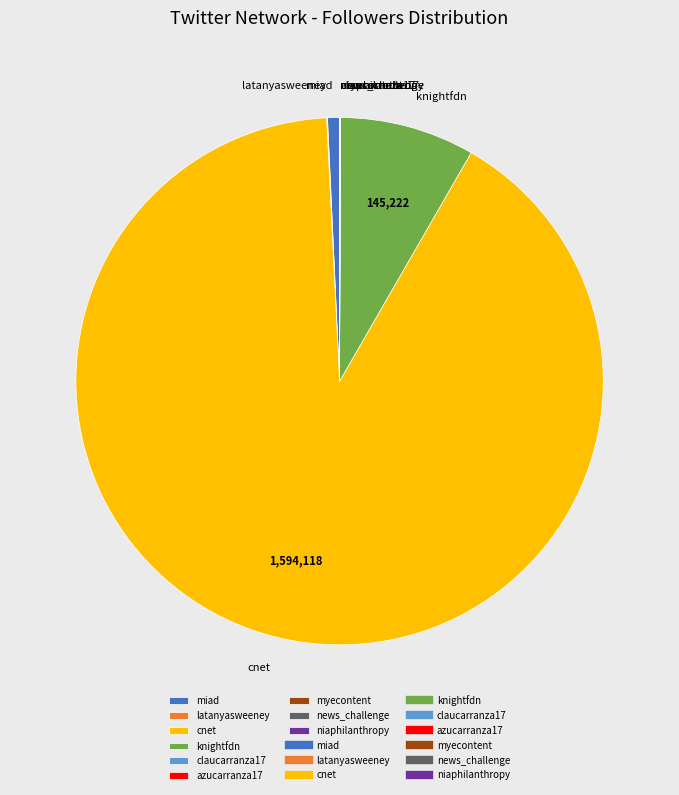

Which slice is the largest?

cnet